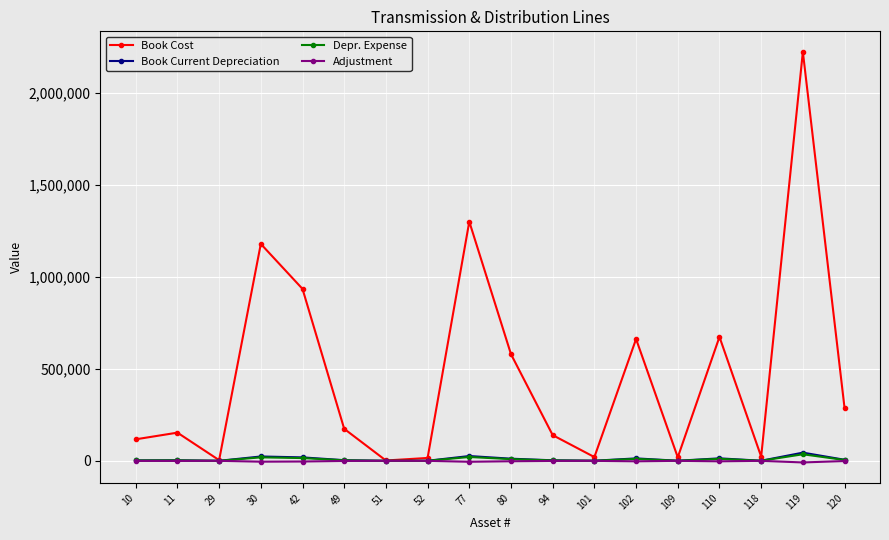

What is the value of the Book Cost point at the 17th from the left?

2223553.5